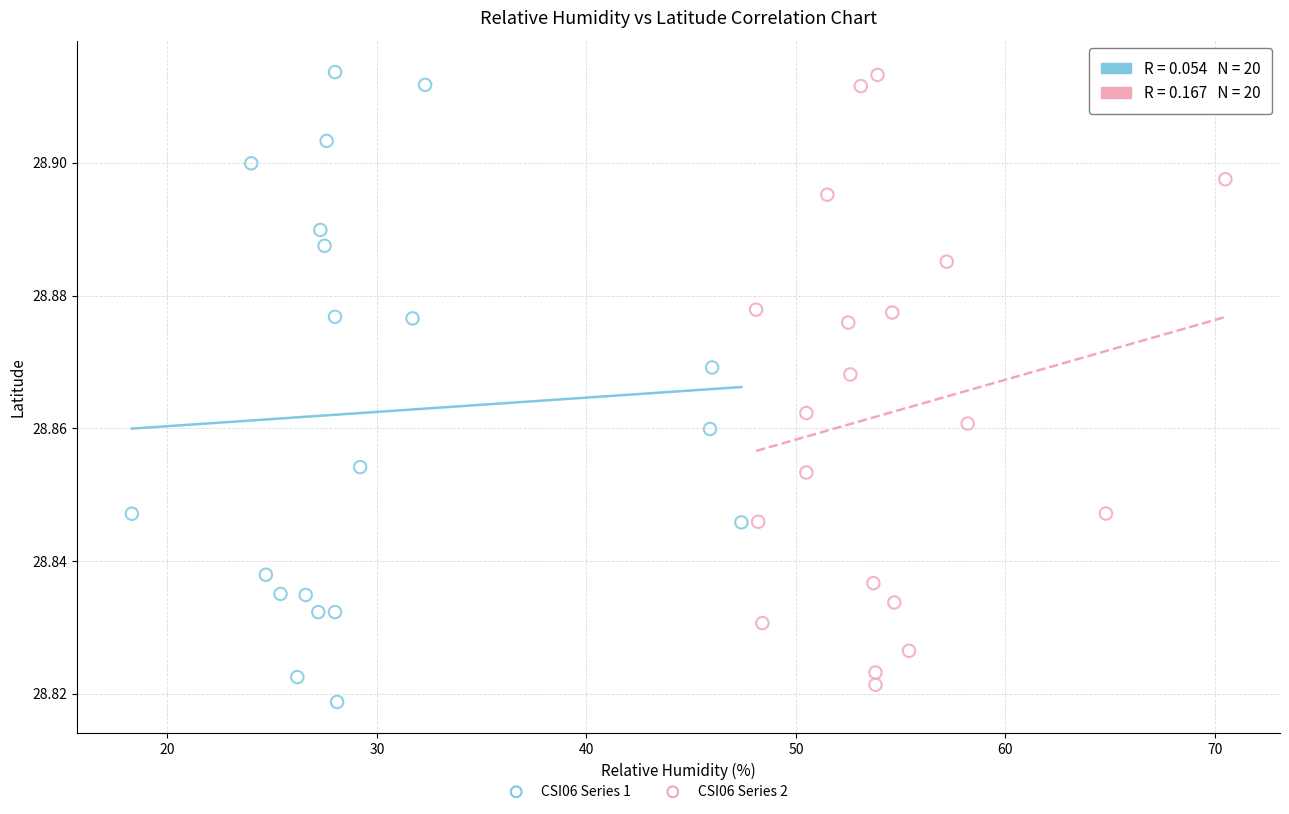

Which series has the largest Y range (max minus min)?

CSI06 Series 1